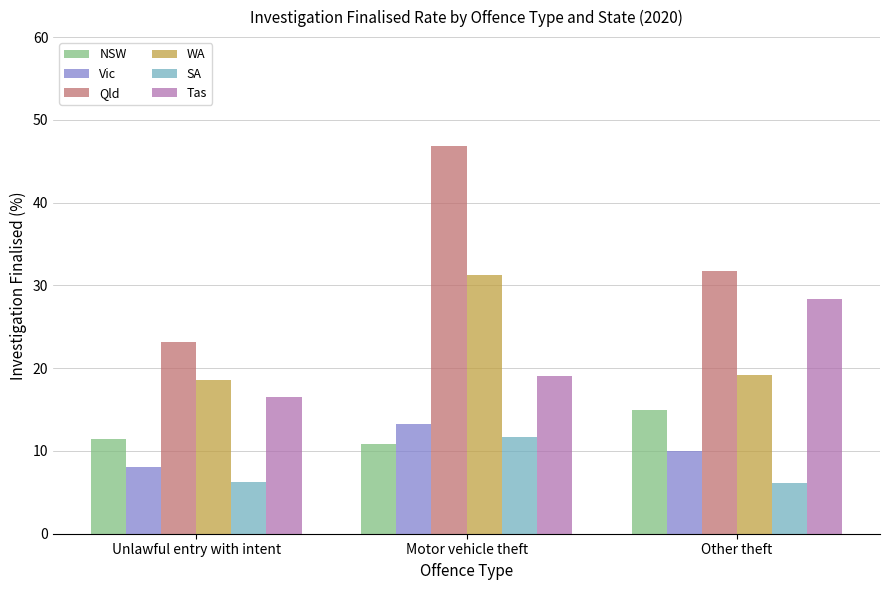

What position from the right is Other theft?

1